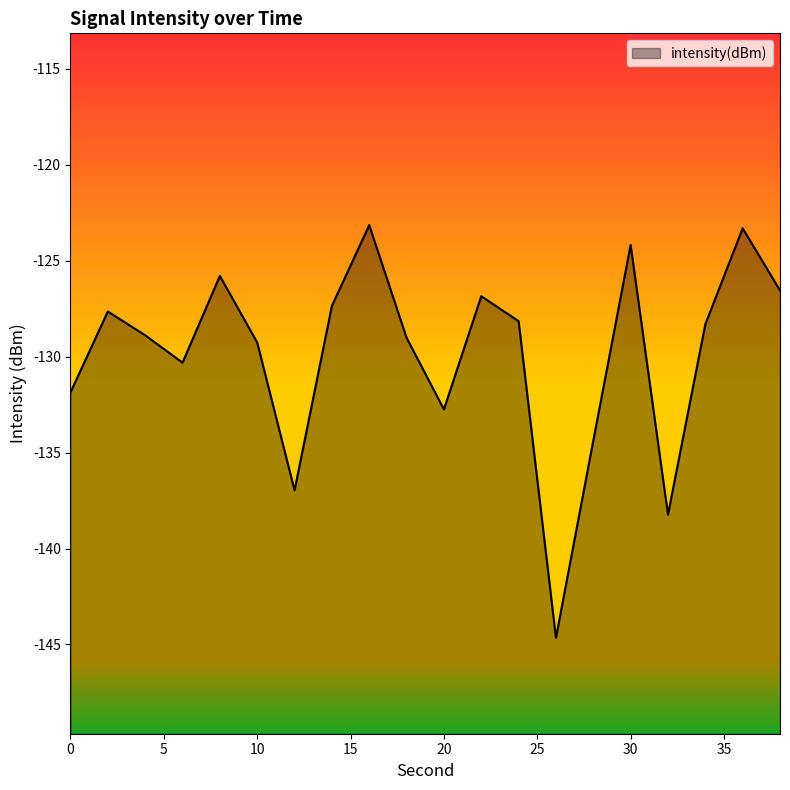

Rank the categories by value from highest to lowest.

16, 36, 30, 8, 38, 22, 14, 2, 24, 34, 4, 18, 10, 6, 0, 20, 28, 12, 32, 26